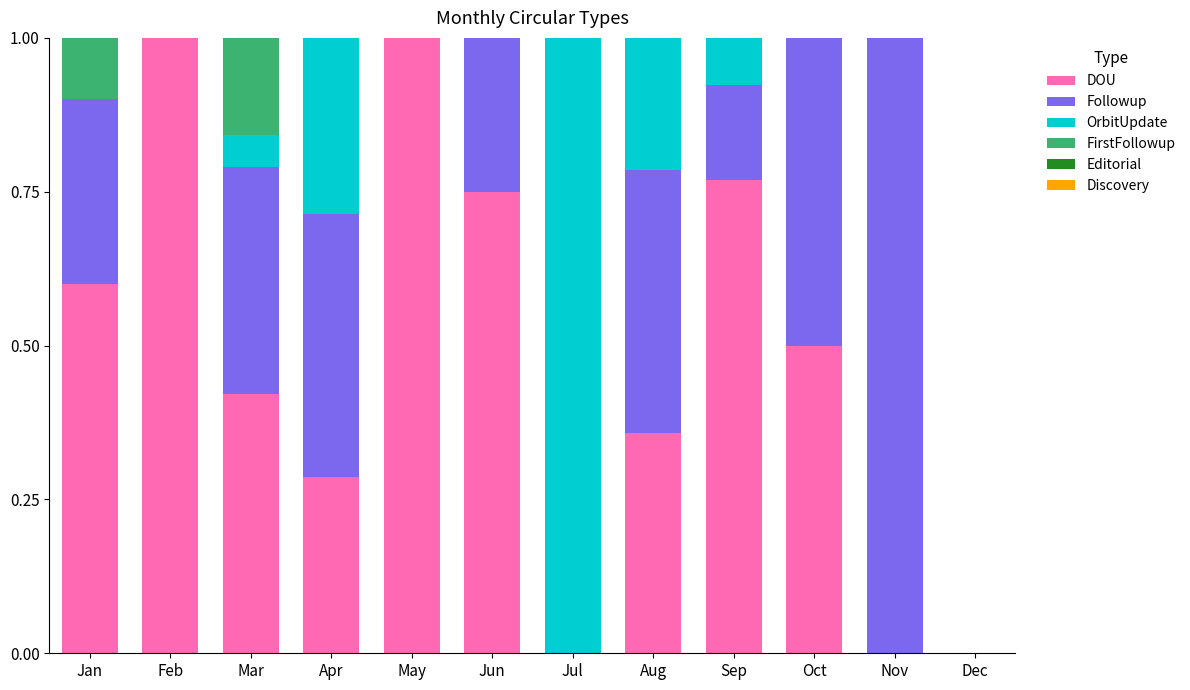

What is the maximum value for DOU?

1.0